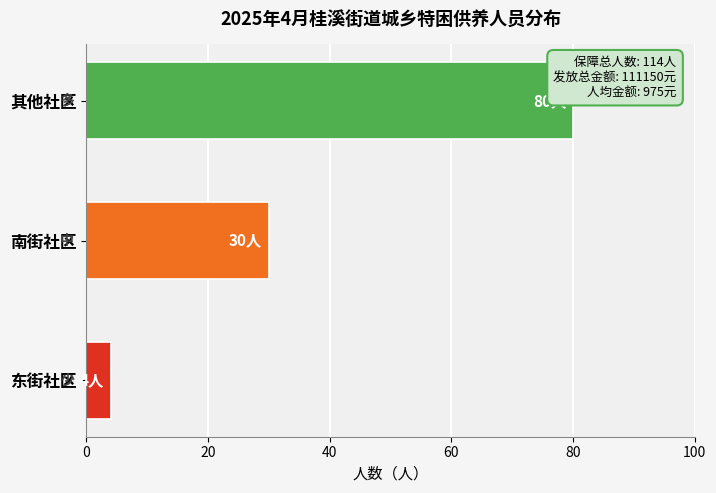

Between 其他社区 and 南街社区, which is larger?

其他社区